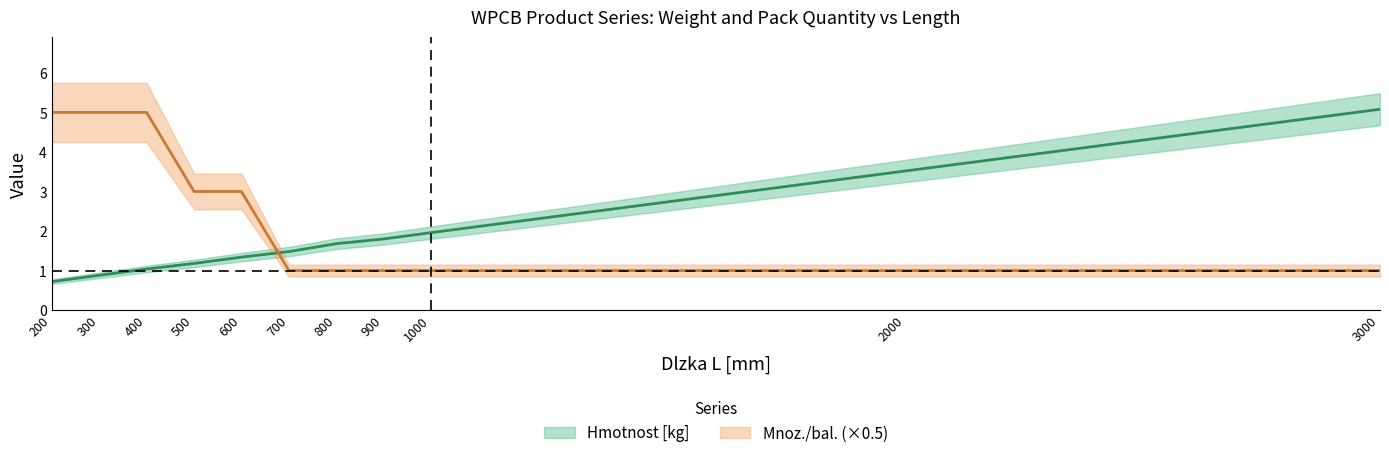

At which label is Hmotnost [kg] closest to 2?

1000